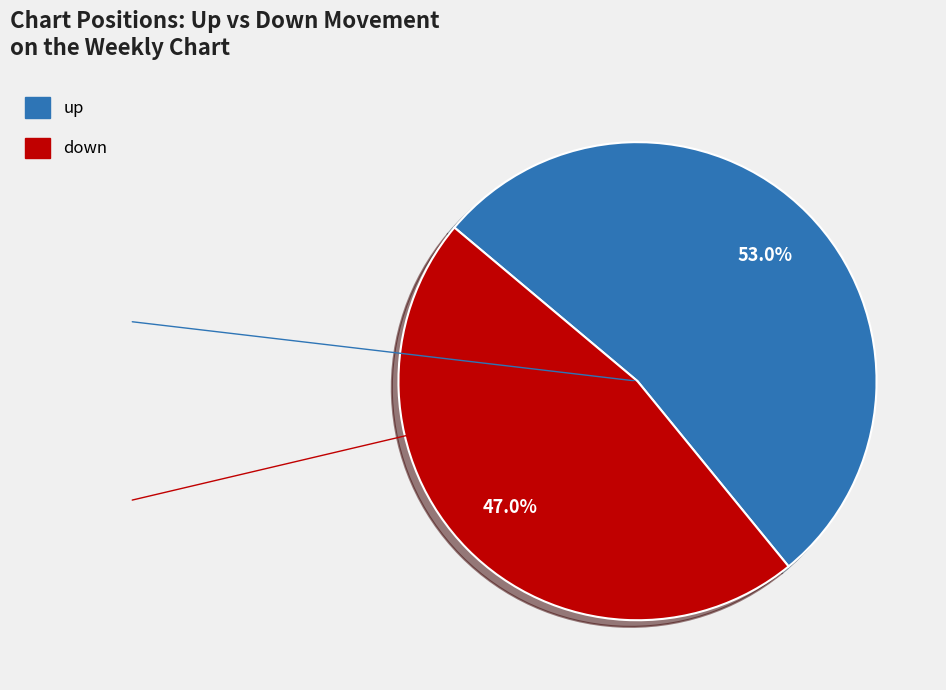

Does up represent more than half of the total?

Yes